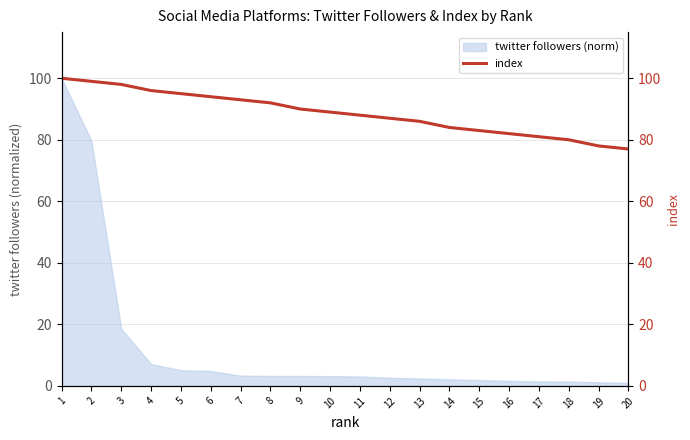

Count the number of values greater than 89.

9